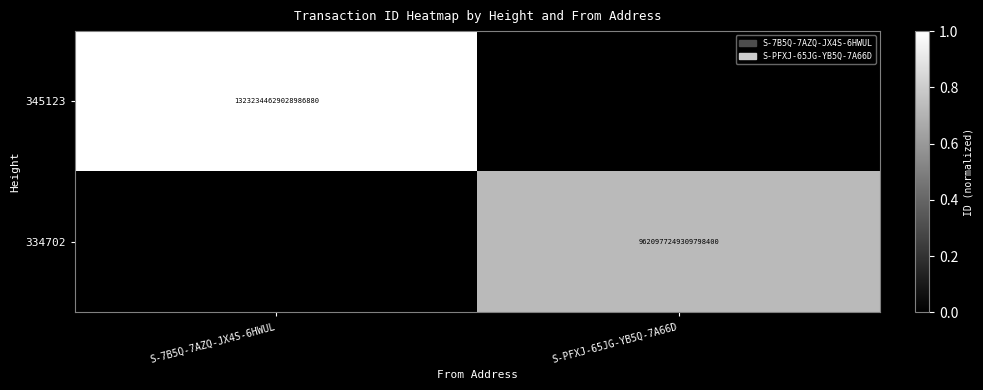

At which category is the sum across all series the highest?

S-7B5Q-7AZQ-JX4S-6HWUL